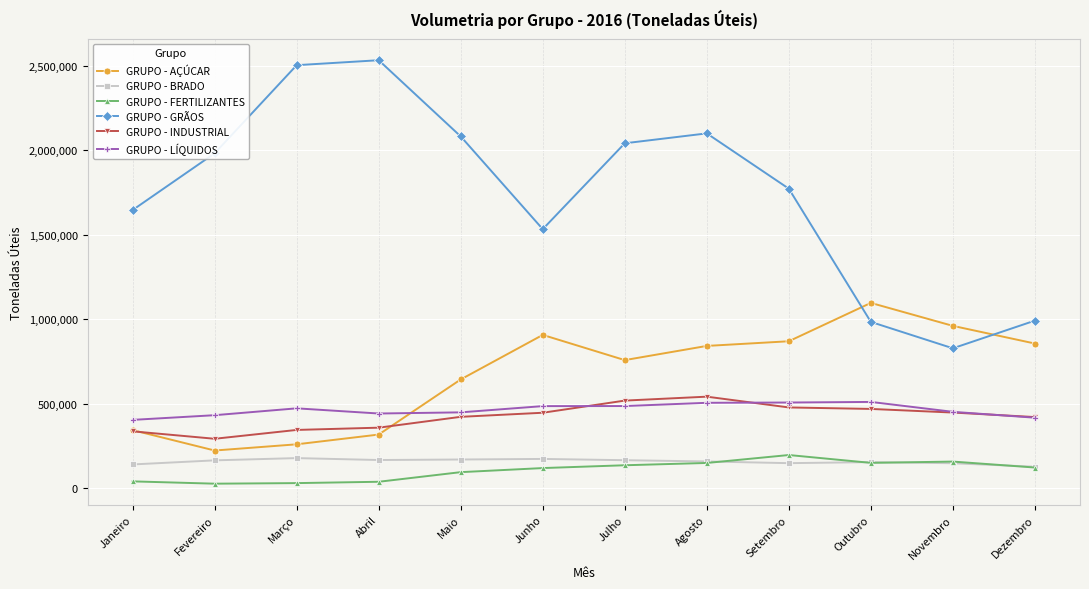

True or false: GRUPO - BRADO has a value of 177748 at Março.

True